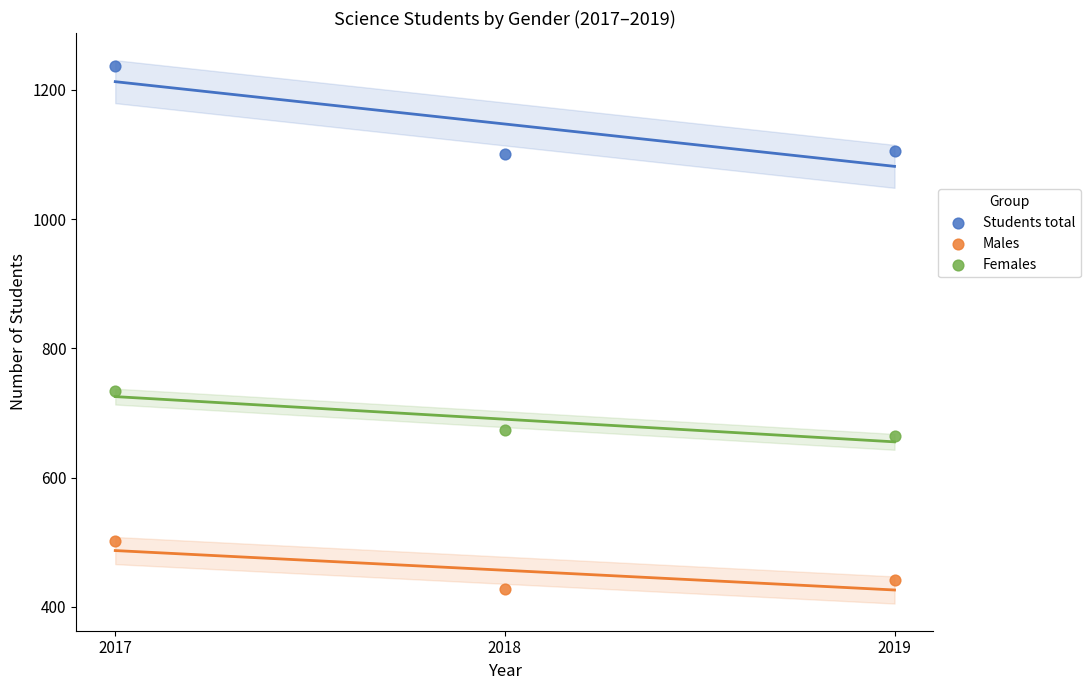

Which series has the largest Y range (max minus min)?

Students total